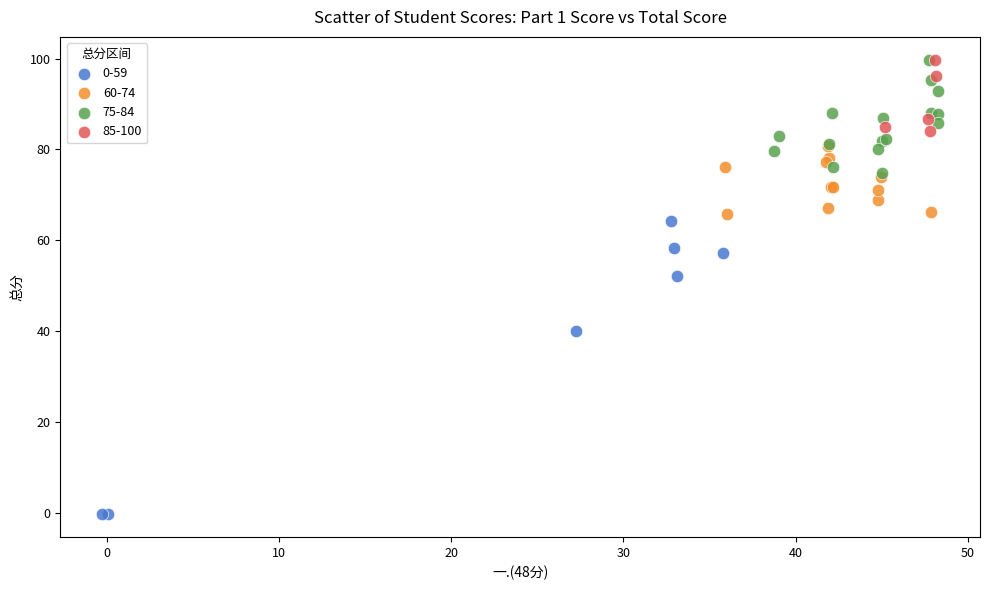

Which series has the largest Y range (max minus min)?

0-59